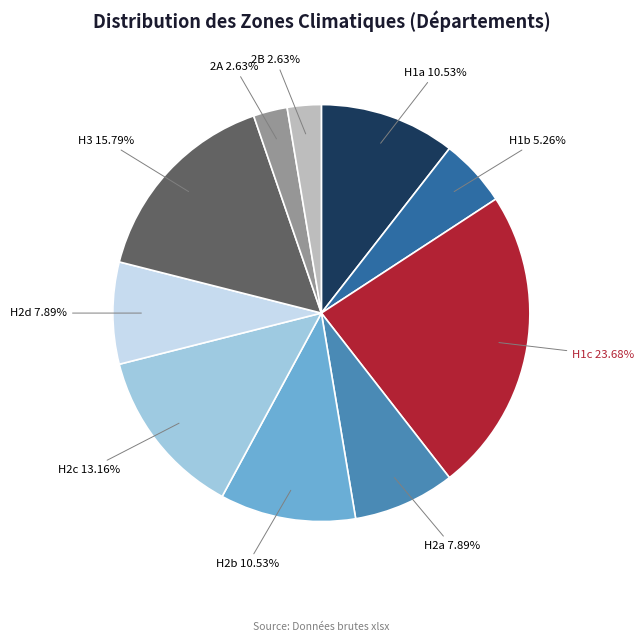

To the nearest percent, what percentage of the pie is H2c?

13%